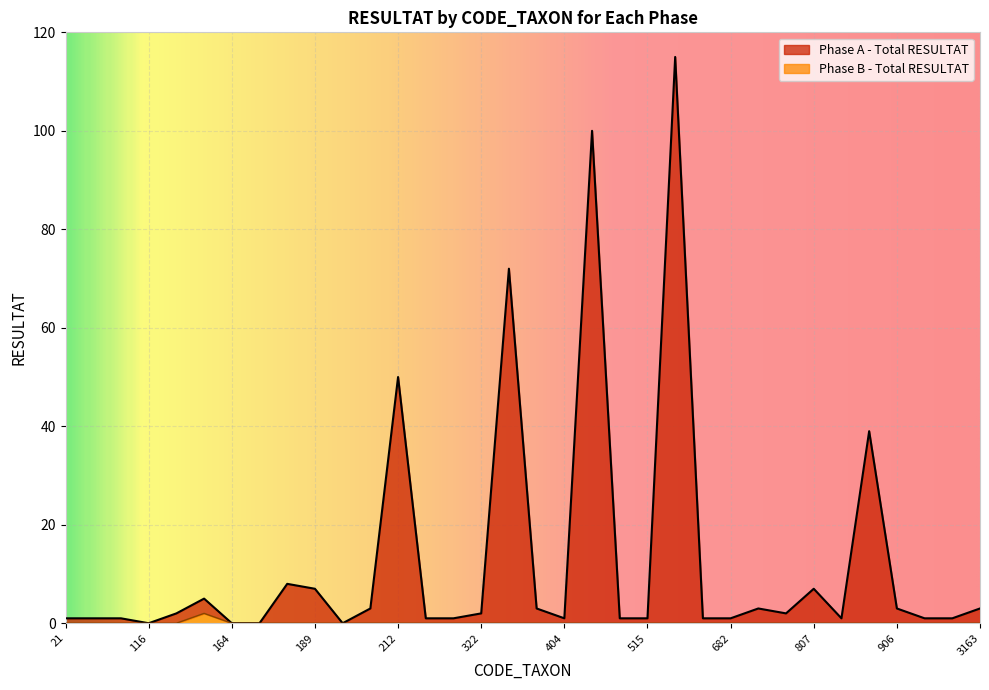

List the series in order of their peak value, lowest first.

Phase B - Total RESULTAT, Phase A - Total RESULTAT